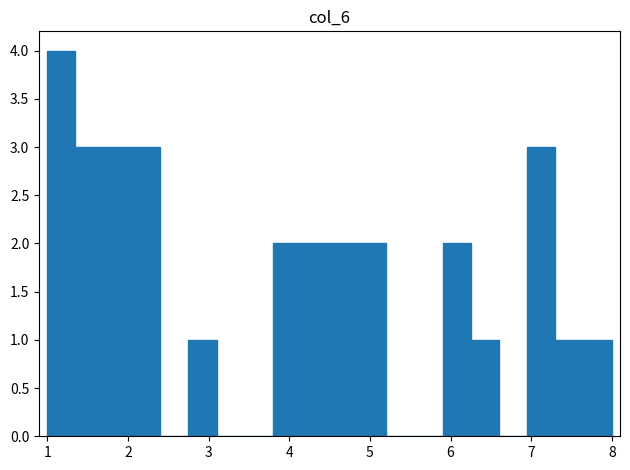

Read against the x-axis, roughly where is the centre of the tallest bar?

1.2